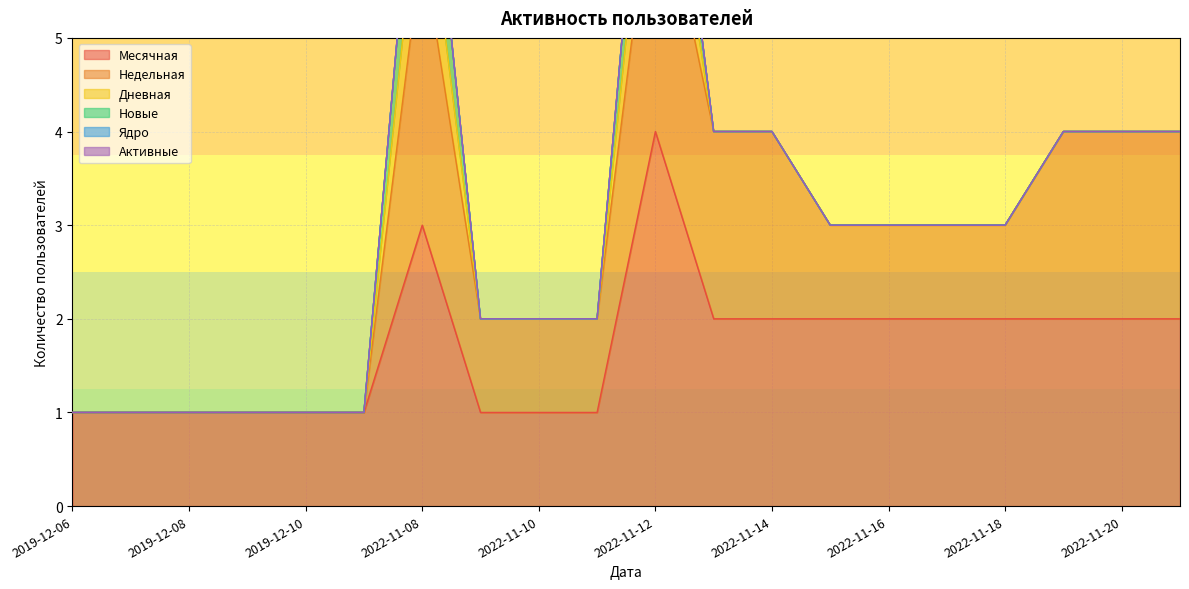

What are all the series names shown in the legend?

Месячная, Недельная, Дневная, Новые, Ядро, Активные